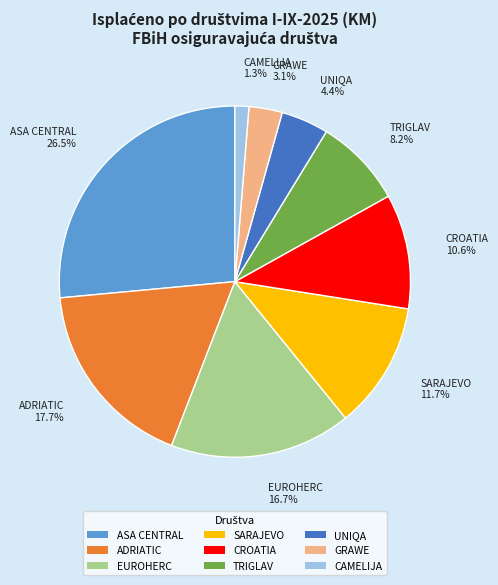

To the nearest percent, what percentage of the pie is SARAJEVO?

12%